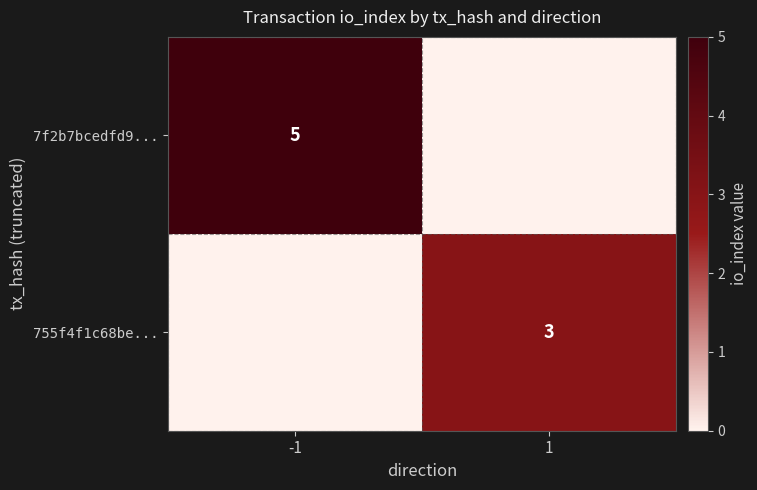

Is the value of 7f2b7bcedfd9... at -1 greater than the value of 755f4f1c68be... at 1?

Yes